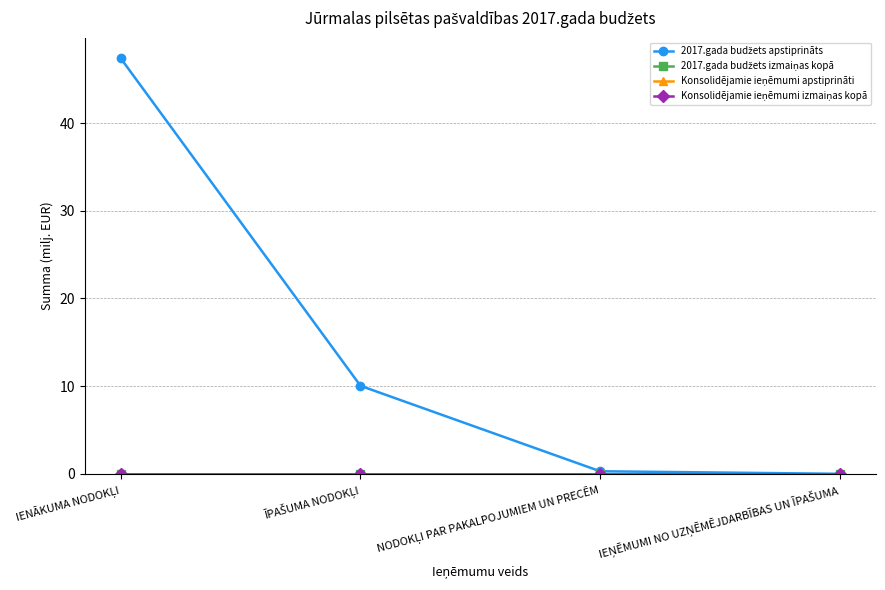

Does the chart have visible grid lines?

Yes